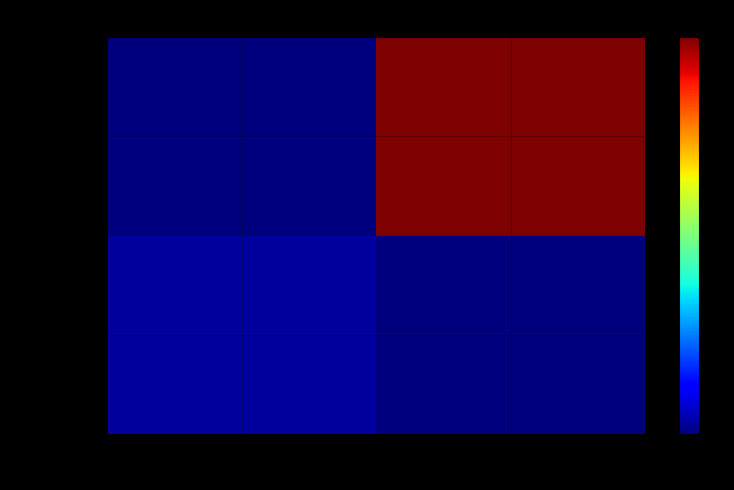

Rank the series by their average value, from highest to lowest.

fc6f81da…, ac71bb09…